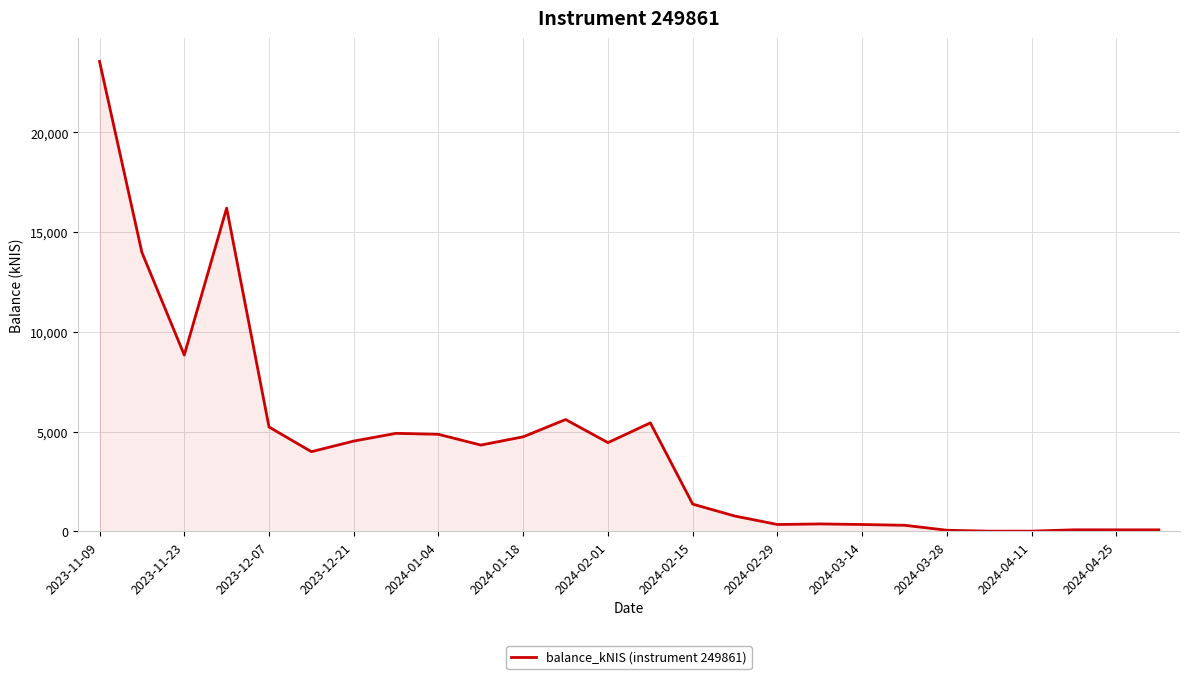

What is the greatest value displayed?

23559.9